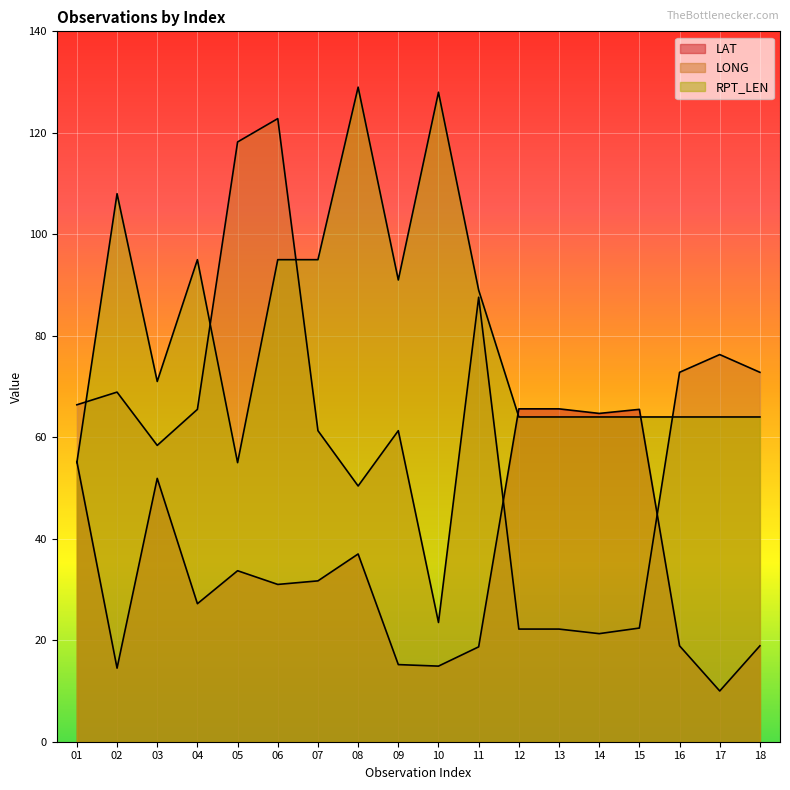

The value of RPT_LEN at 14 is 64.0. True or false?

True